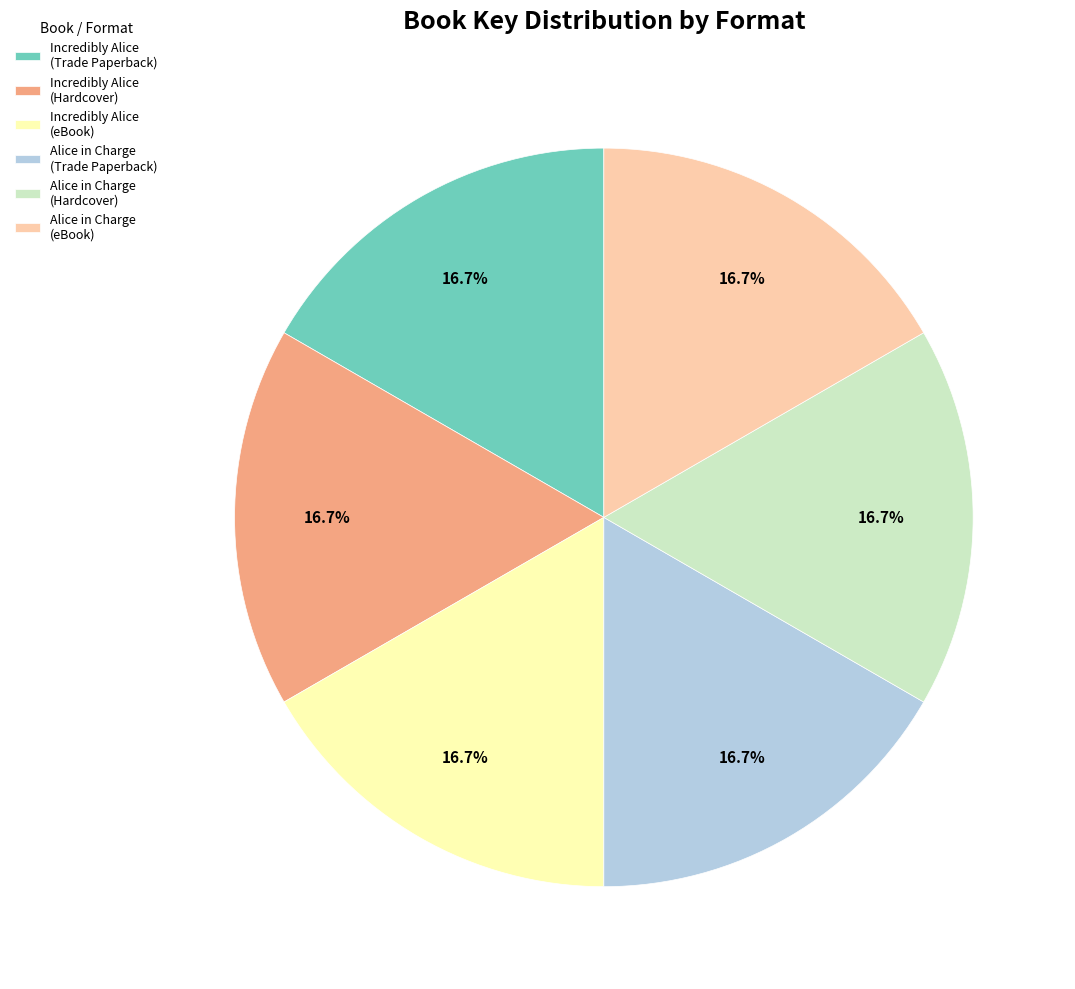

What percentage do Incredibly Alice (eBook) and Alice in Charge (Hardcover) together represent?

33.3%